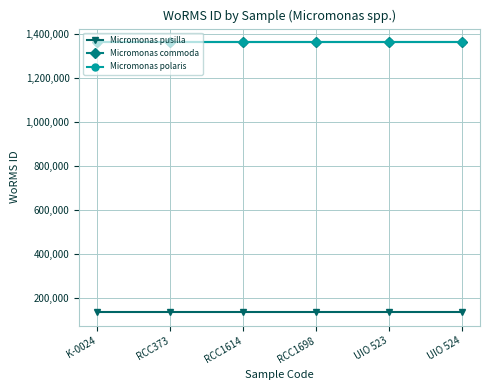

Is it true that Micromonas commoda equals 882123 at UIO 524?

False